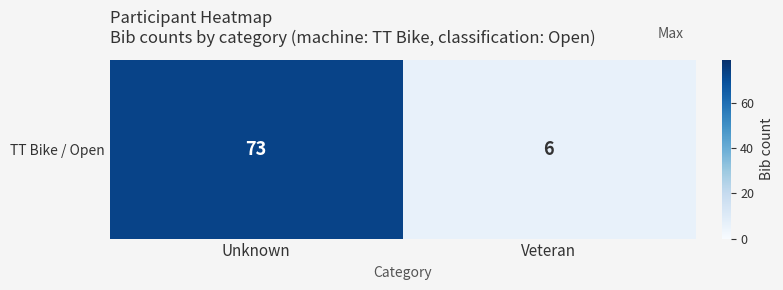

Approximately how many times larger is the value at Unknown compared to Veteran?

12.2